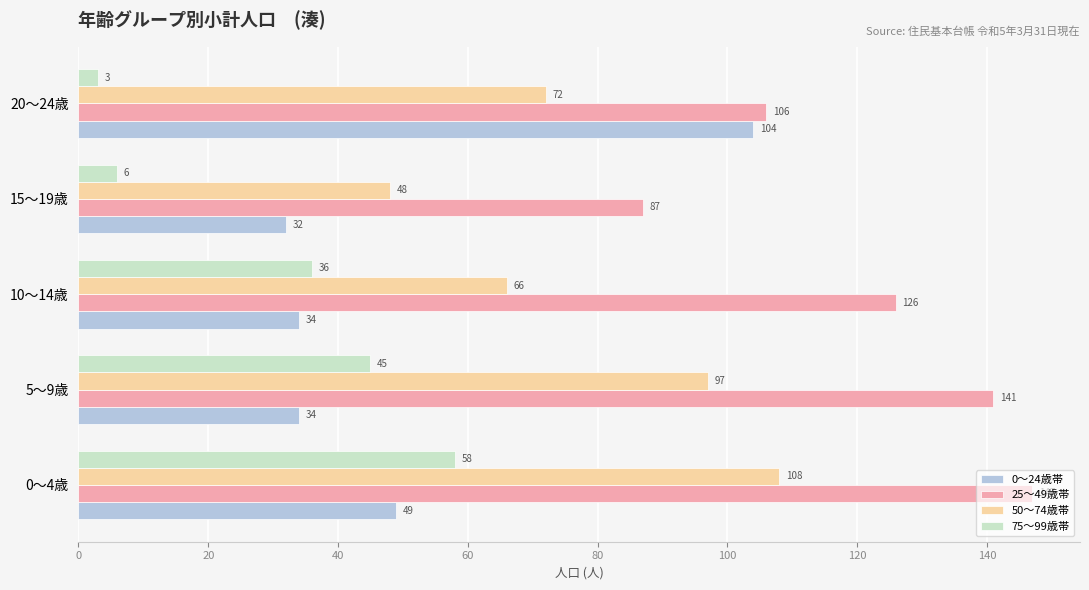

True or false: 50〜74歳帯 has a value of 108 at 0〜4歳.

True